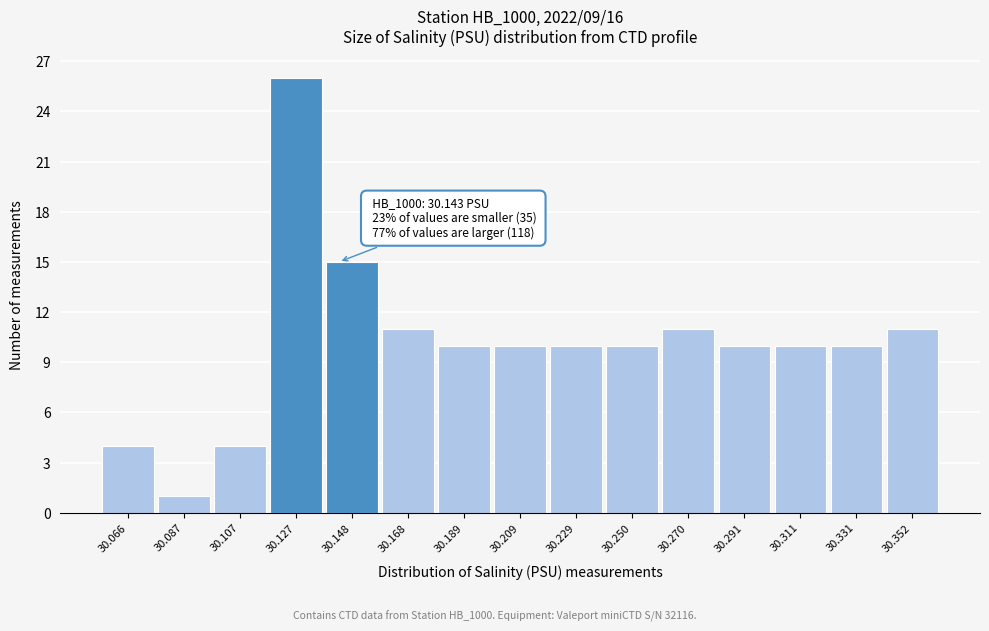

Which range on the x-axis has the tallest bar?

30.115 to 30.140